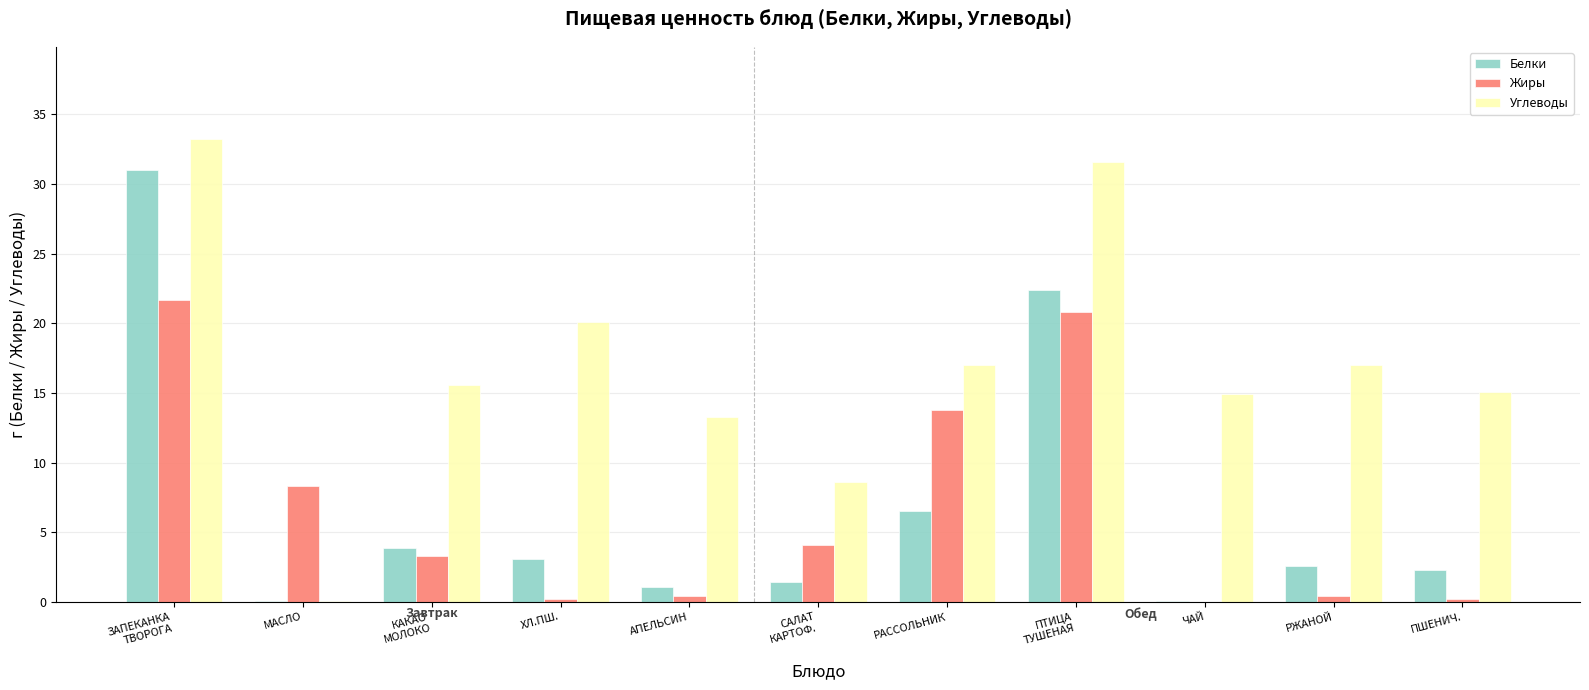

What is the greatest value displayed?

33.2